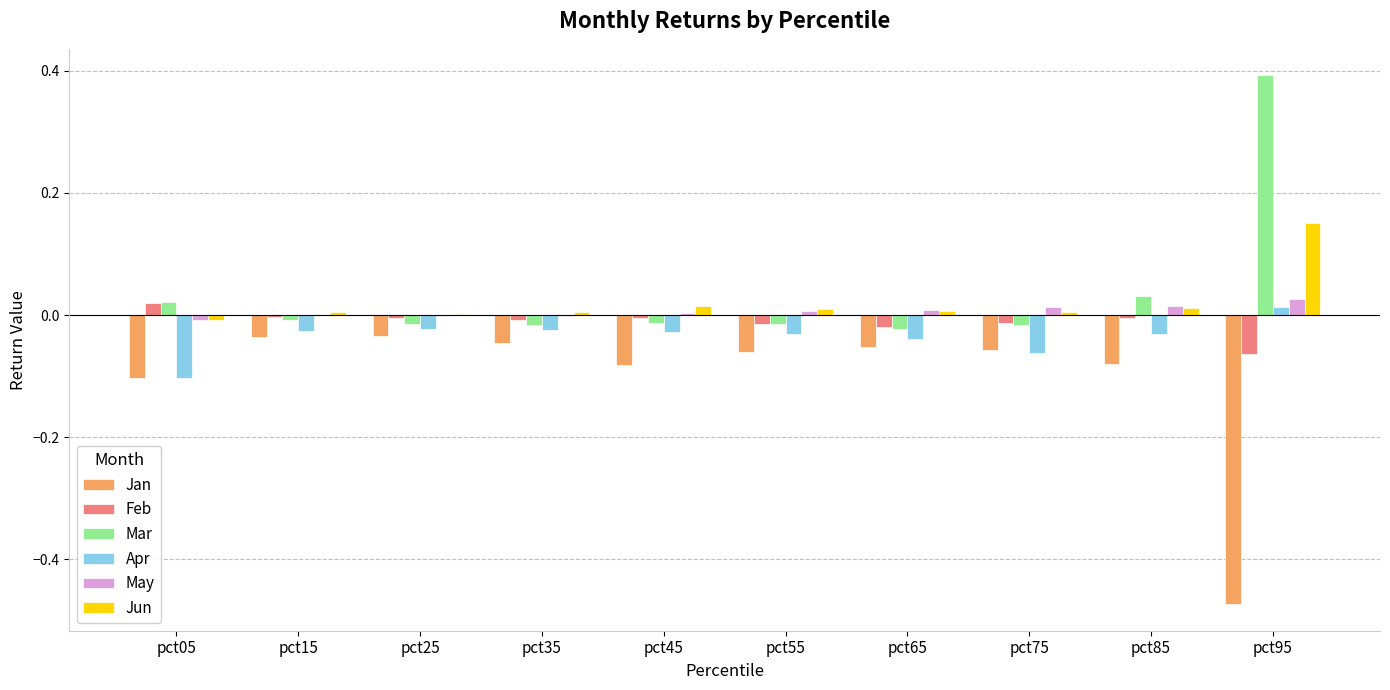

At which label does Apr first exceed 0?

pct95